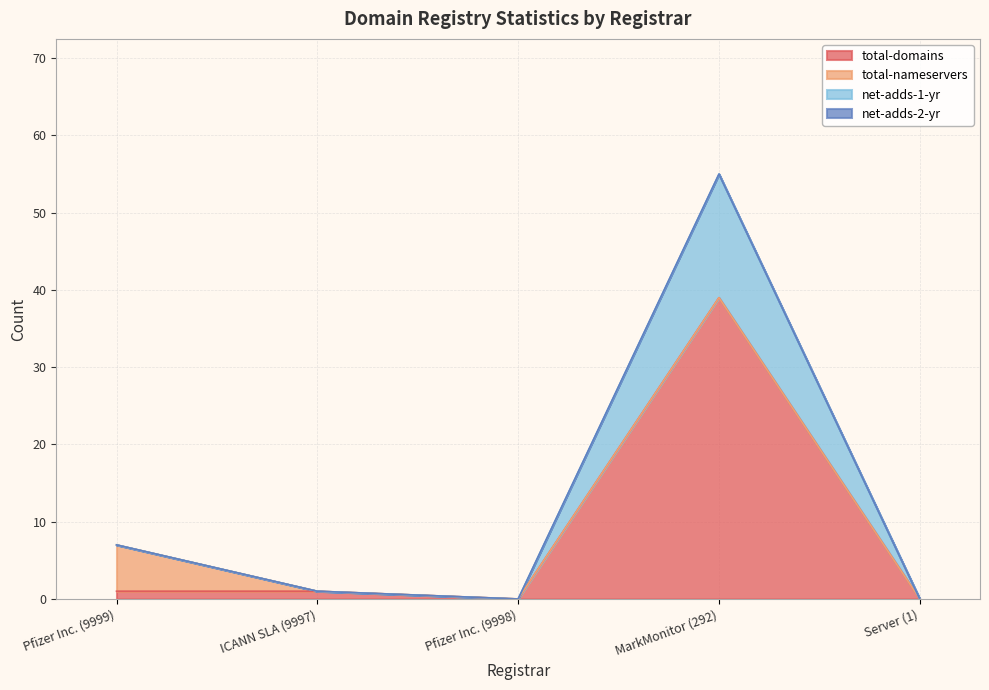

True or false: total-domains has a value of 0 at Pfizer Inc. (9998).

True